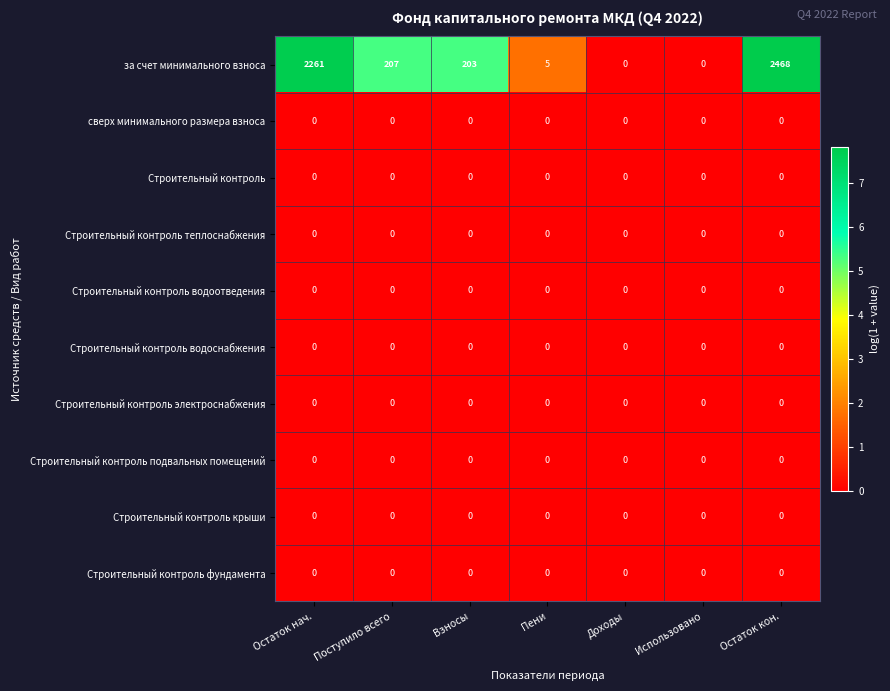

Between Поступило всего and Взносы, which series saw the biggest shift?

за счет минимального взноса